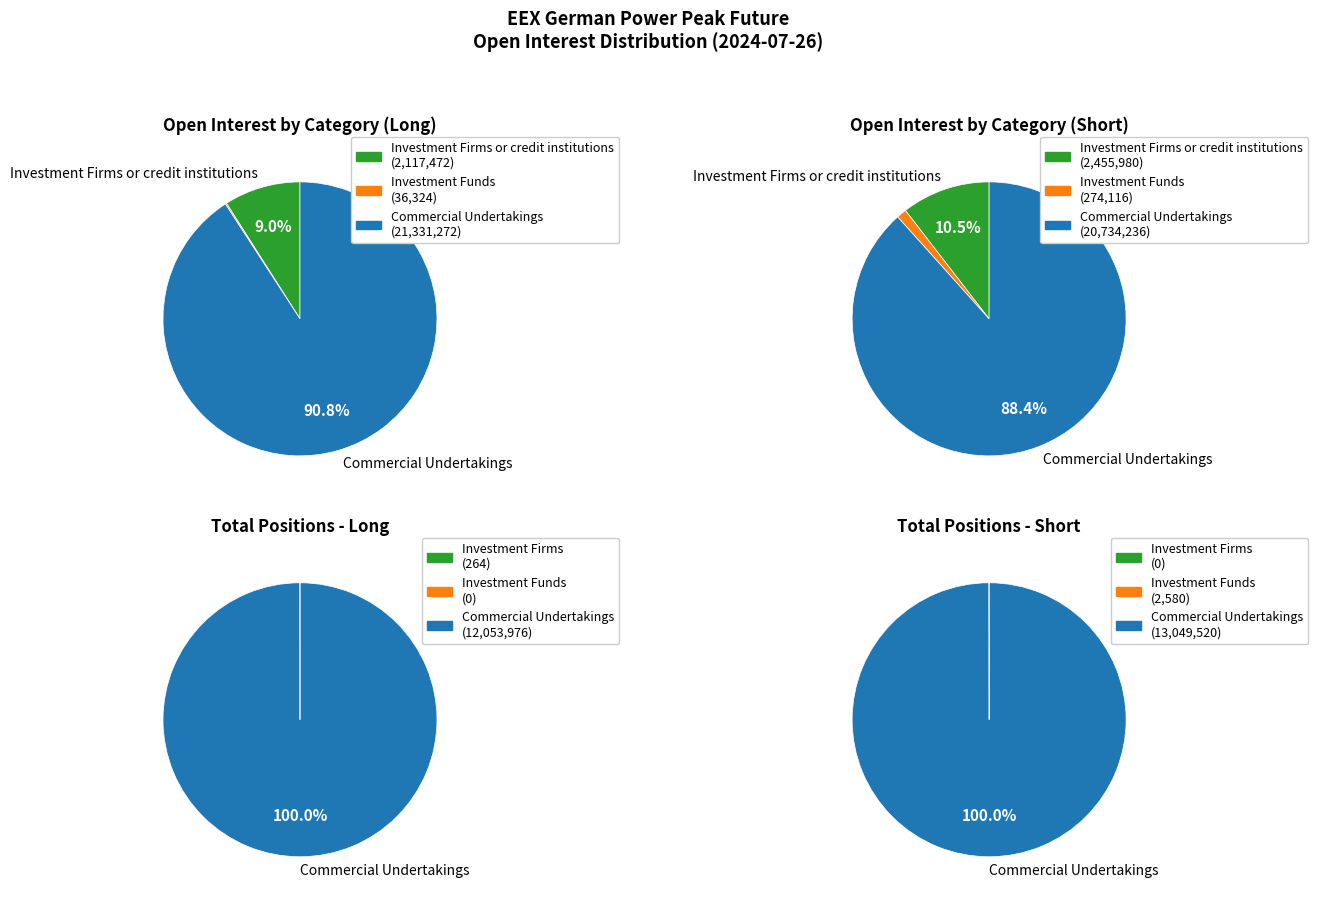

How many slices are in this pie chart?

2